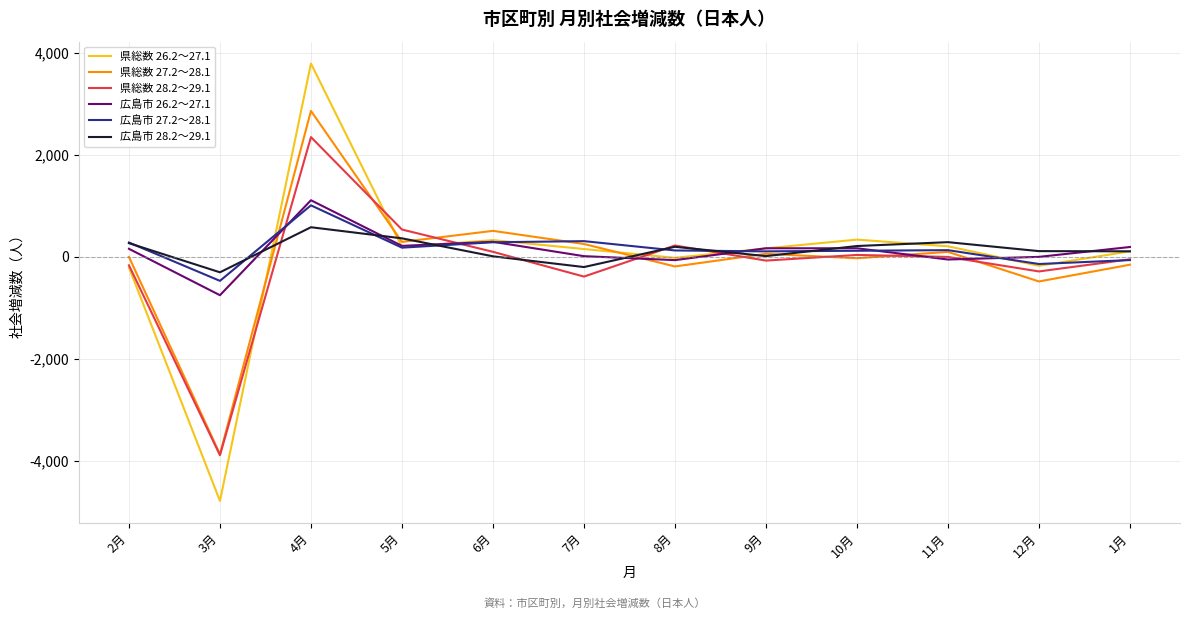

Which series has the widest spread of values?

県総数 26.2～27.1